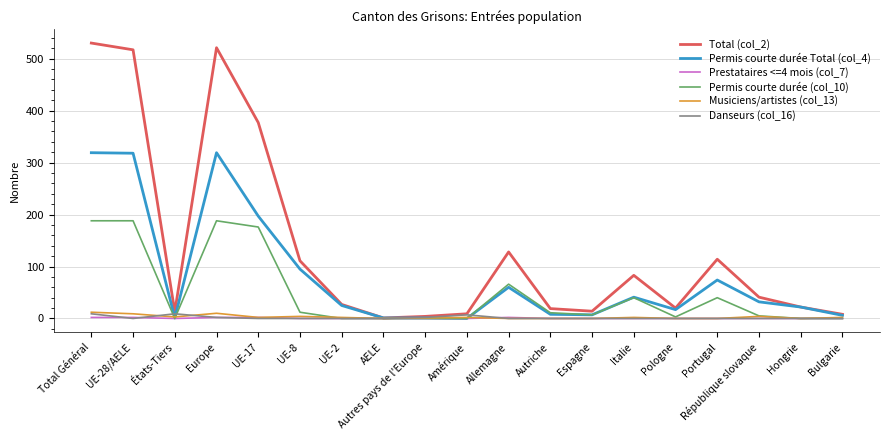

Which series has the largest total across all categories?

Total (col_2)